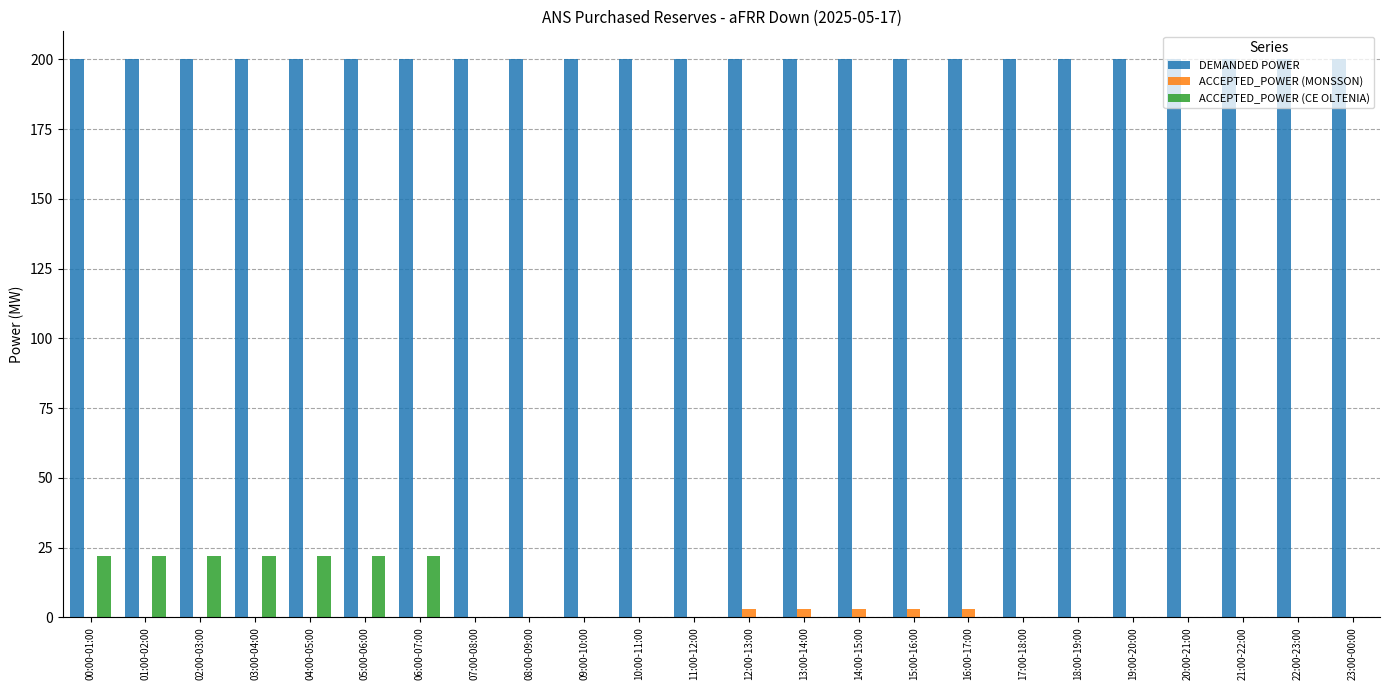

How many series are shown in this chart?

3